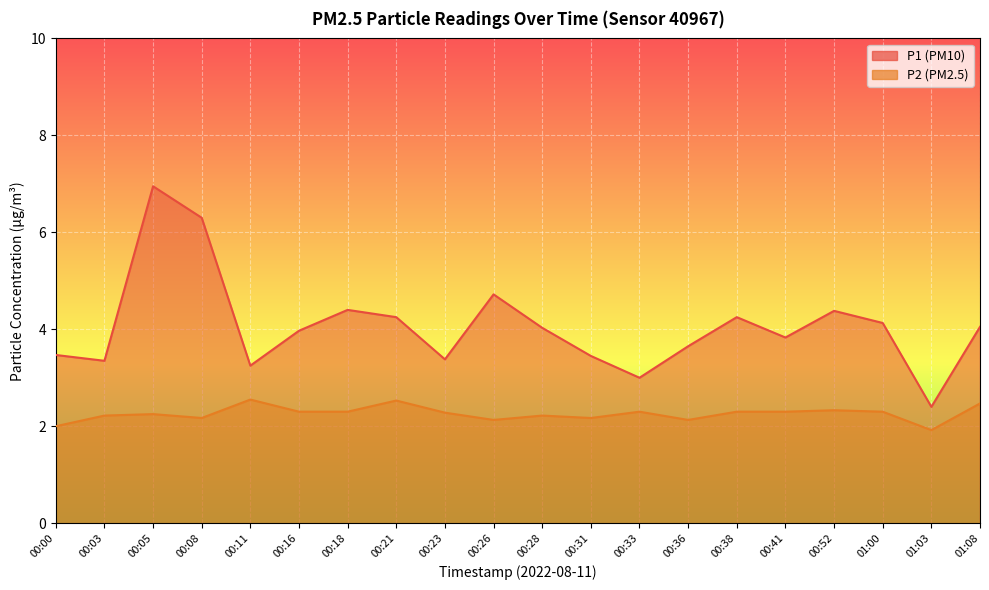

Where does the P2 series first go above 2?

00:03